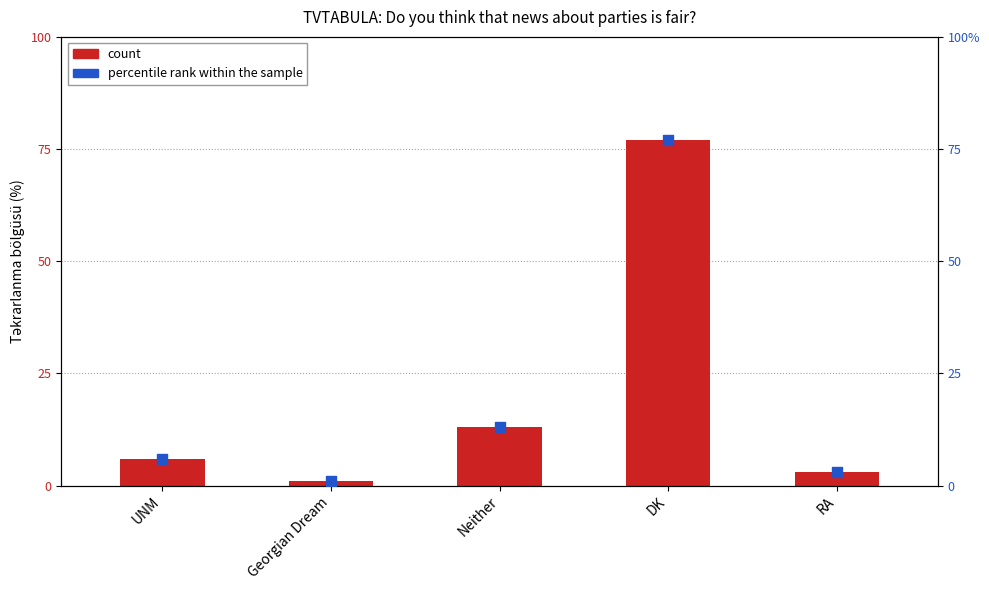

What is the total value across all series at UNM?

12